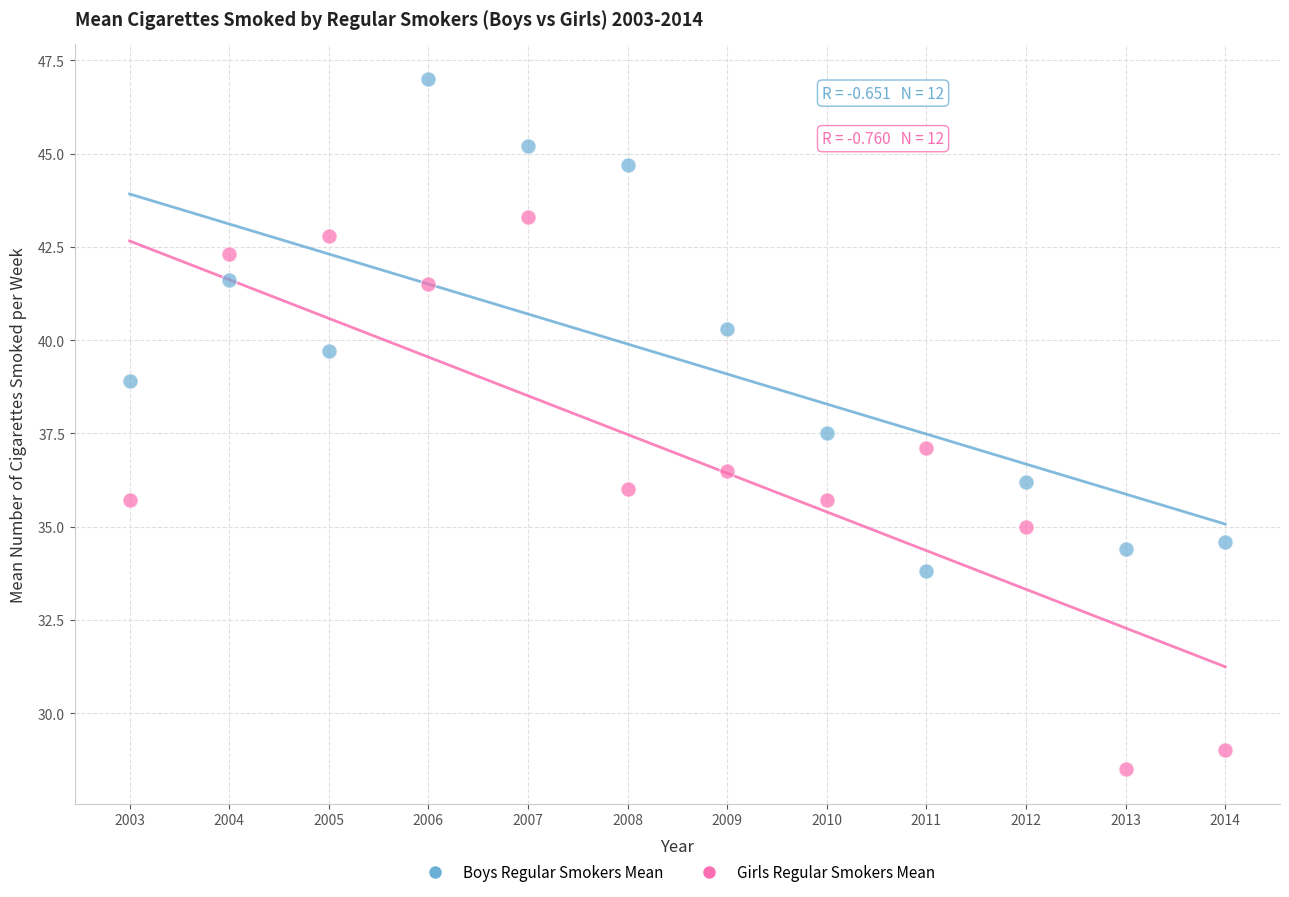

Which series has the largest Y range (max minus min)?

Girls Regular Smokers Mean